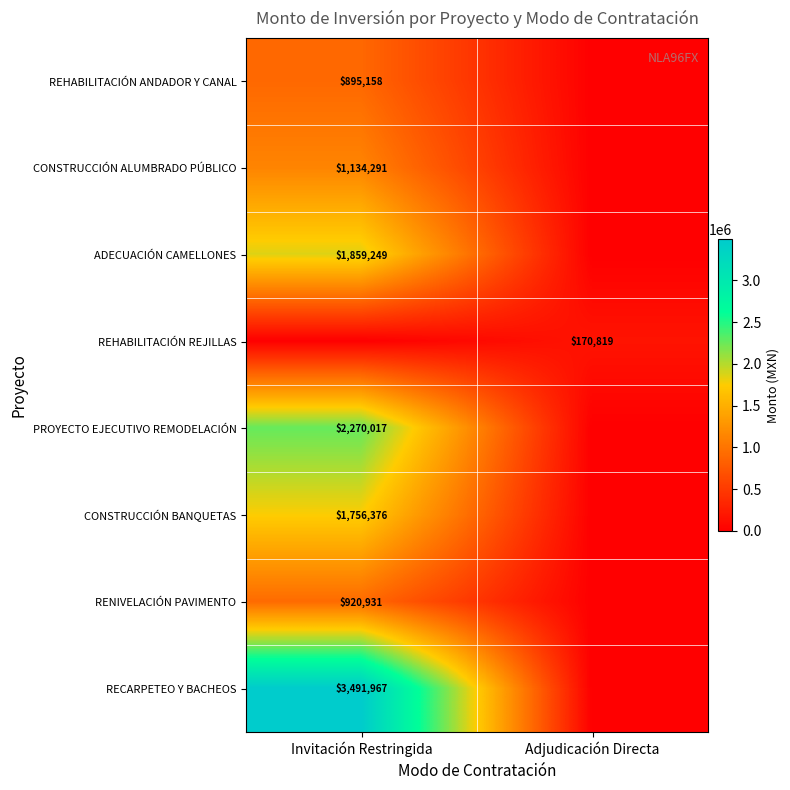

The ADECUACIÓN CAMELLONES series shows 1859249 at Invitación Restringida. True or false?

True